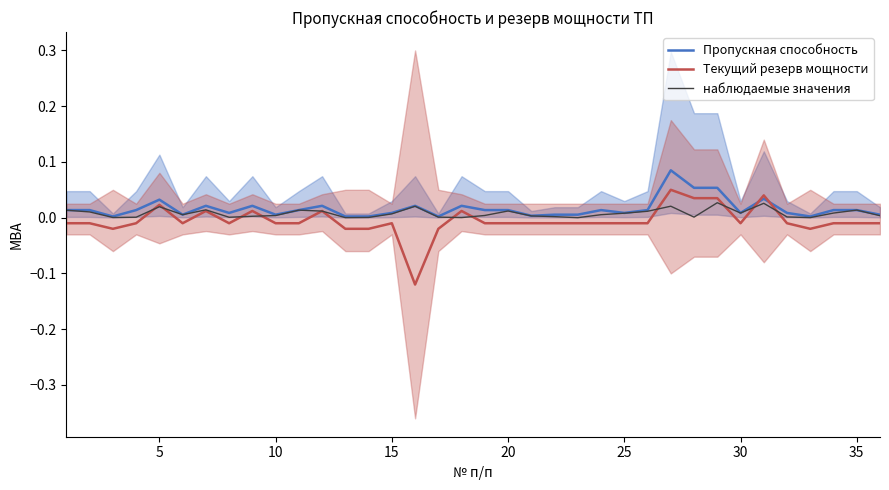

True or false: наблюдаемые значения has a value of 0.0 at 10.

False